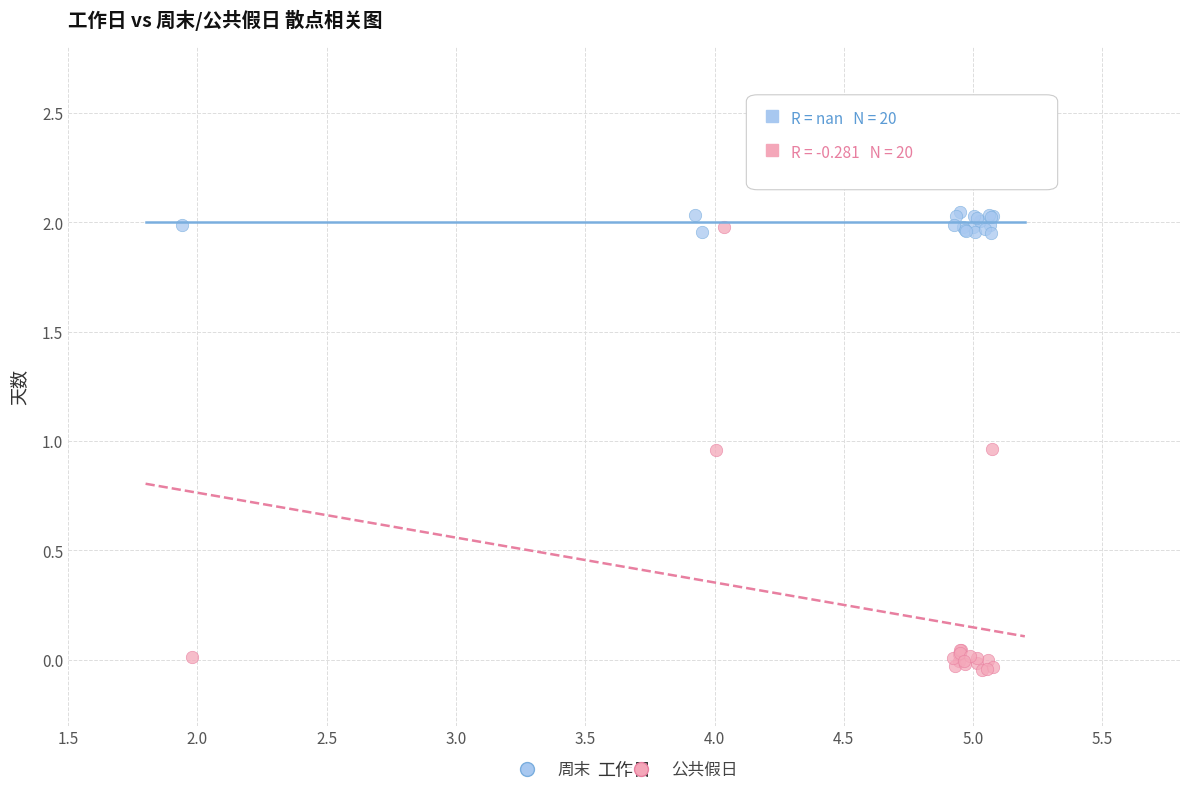

Which series reaches the maximum Y coordinate?

周末